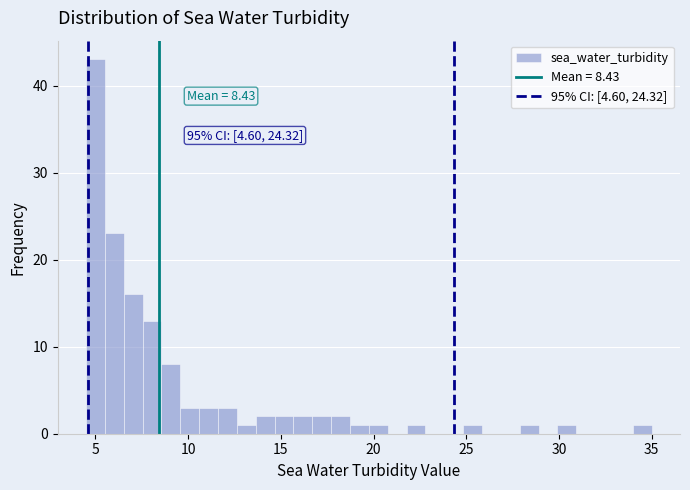

Around what value on the x-axis is the tallest bar? Give the approximate position of its centre, as read against the axis.

5.0